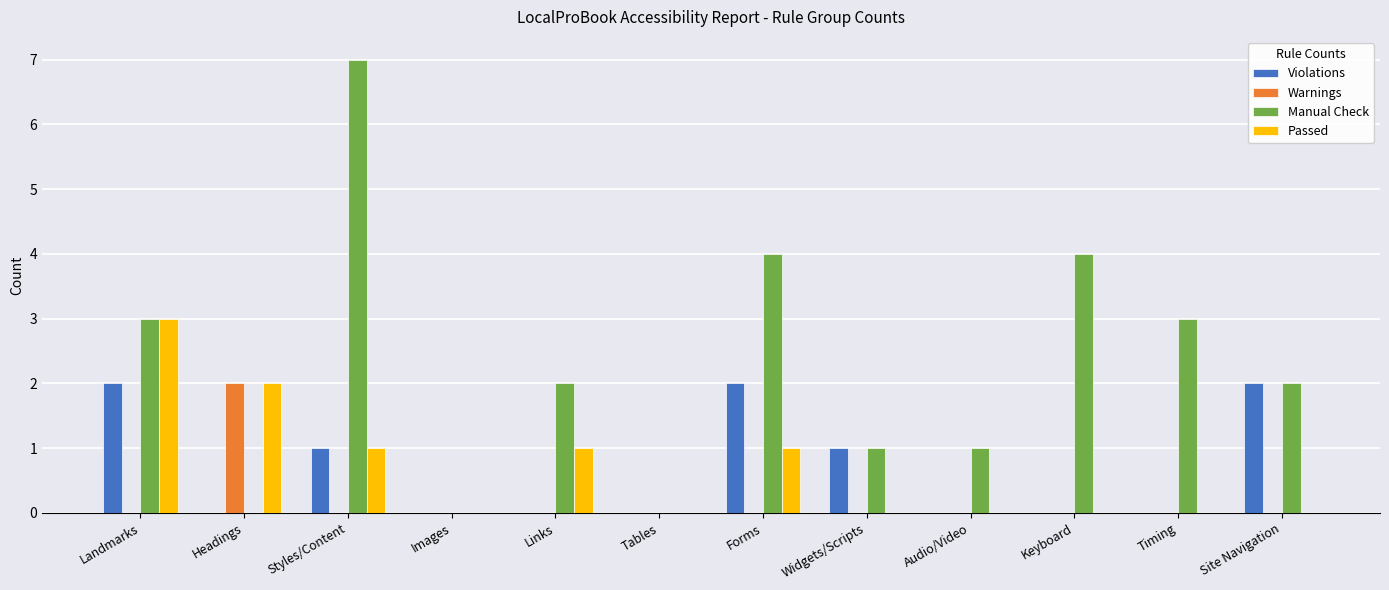

Count the number of data series in this chart.

4